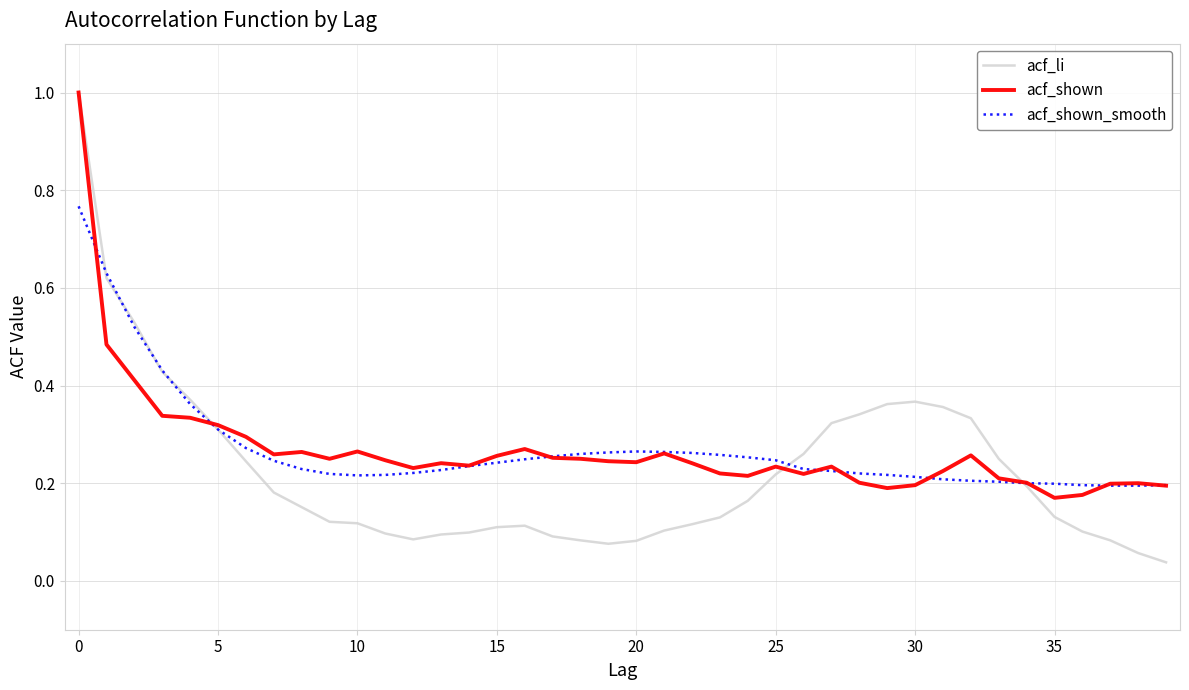

In acf_li, how many points are lower than both neighbors (excluding endpoints)?

2